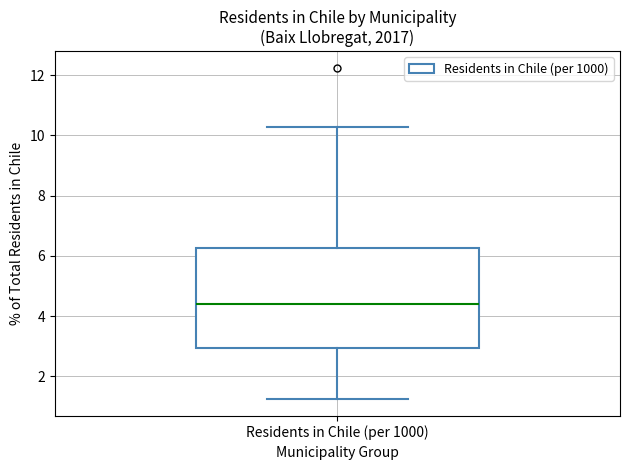

Transcribe this box plot: give where the median line is, the range the box spans, and where the two whiskers end, as read against the y-axis. The values are not printed on the chart, so give them approximately, as read against the axis.

median 4.4, box 3.0 to 6.2, whiskers 1.2 to 10.2